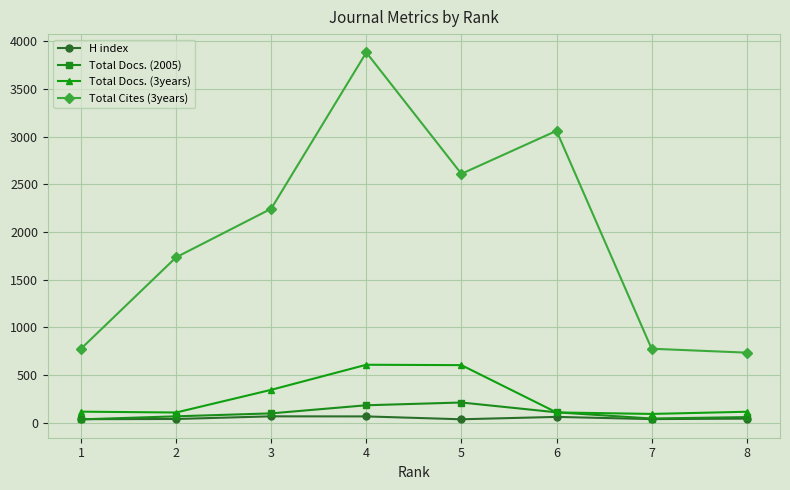

Count the number of categories in the chart.

8